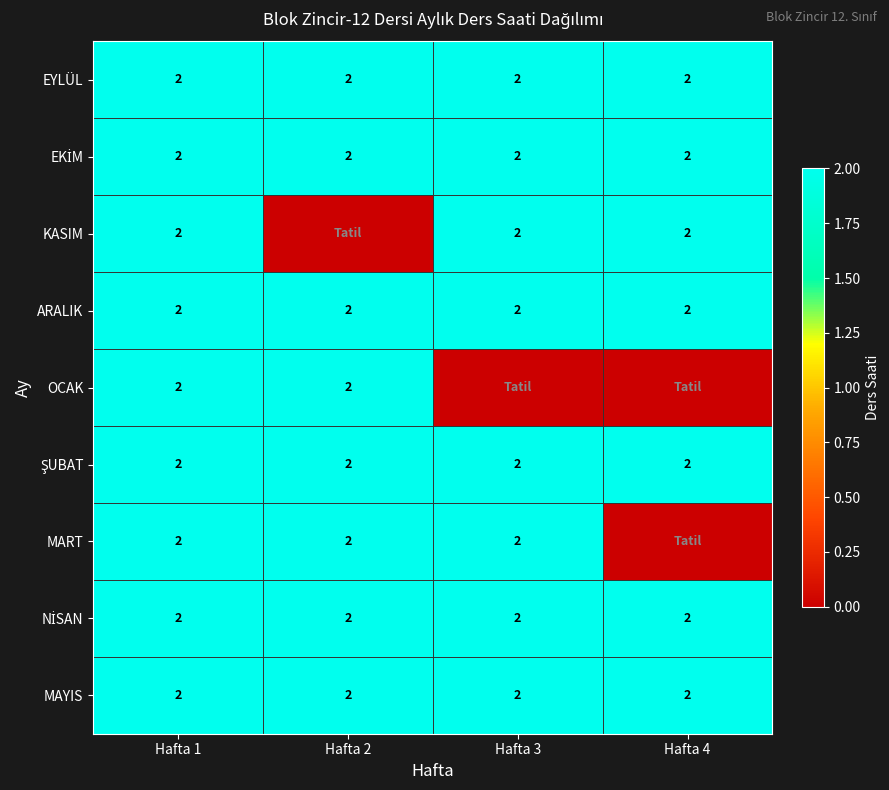

Is it true that KASIM equals 2 at Hafta 1?

True